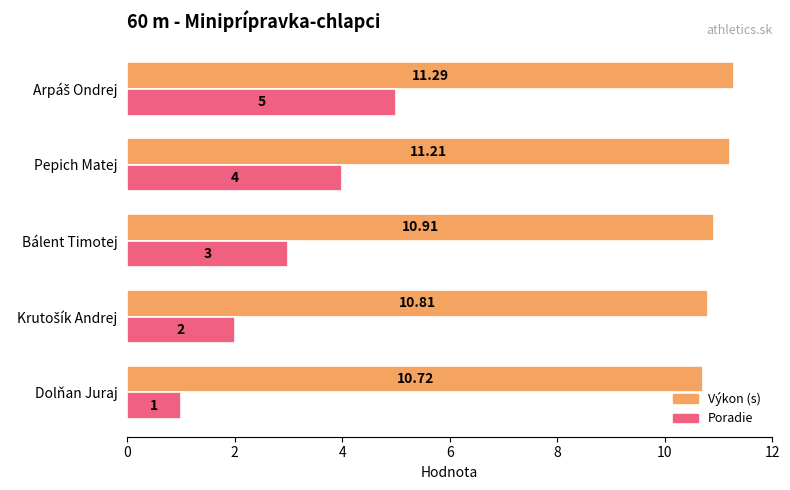

What is the difference between the maximum and minimum values in the Poradie series?

4.0